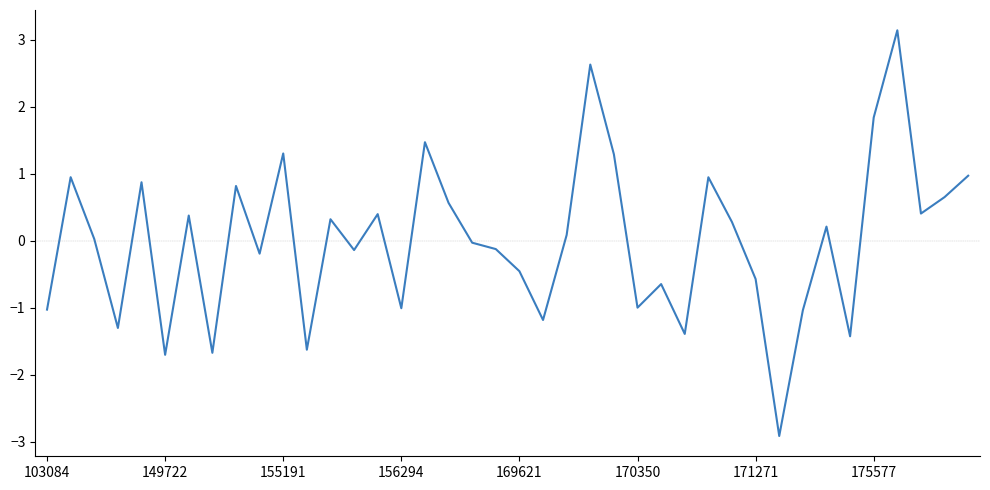

What is the greatest value displayed?

3.1